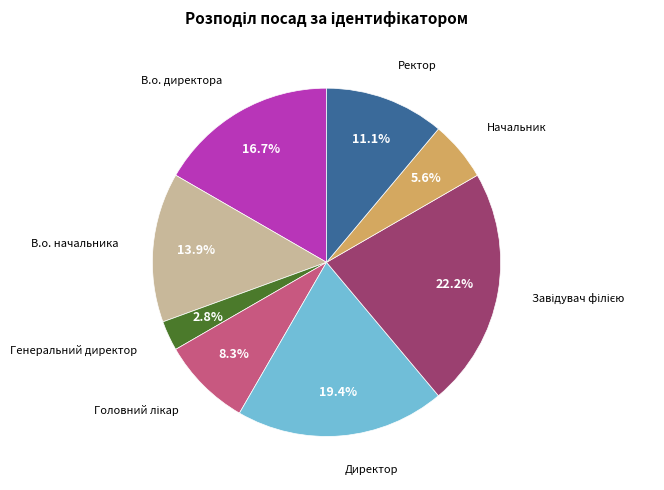

Does any single category account for the majority?

No